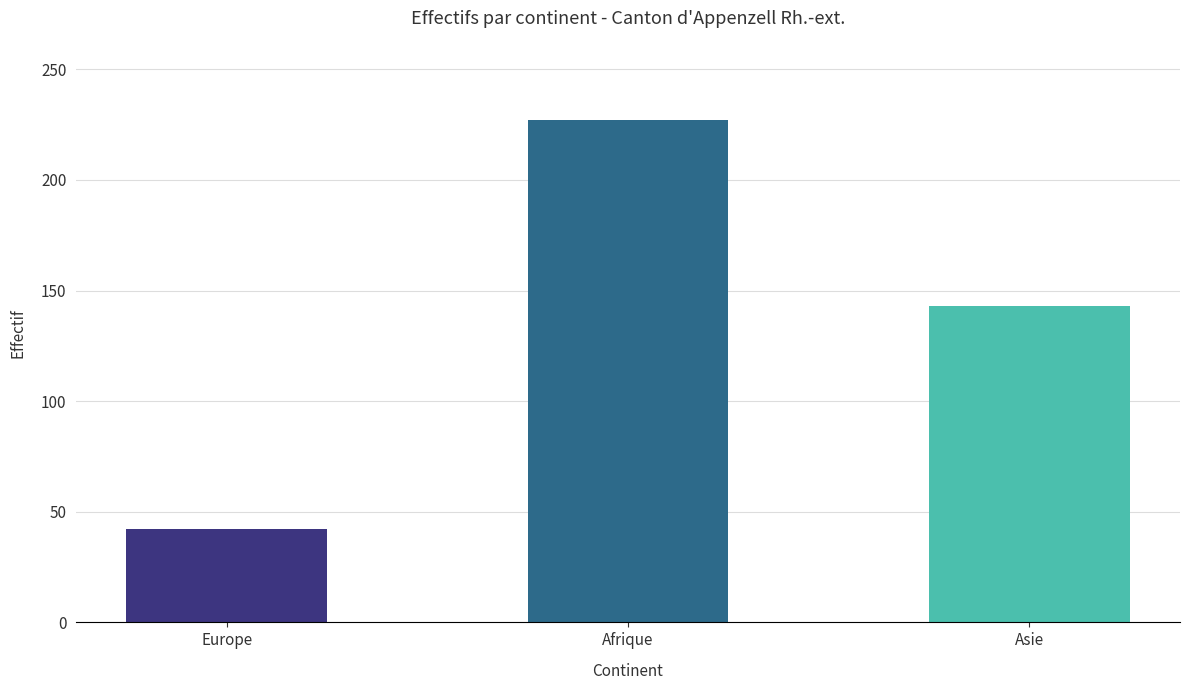

Between Europe and Asie, which is larger?

Asie